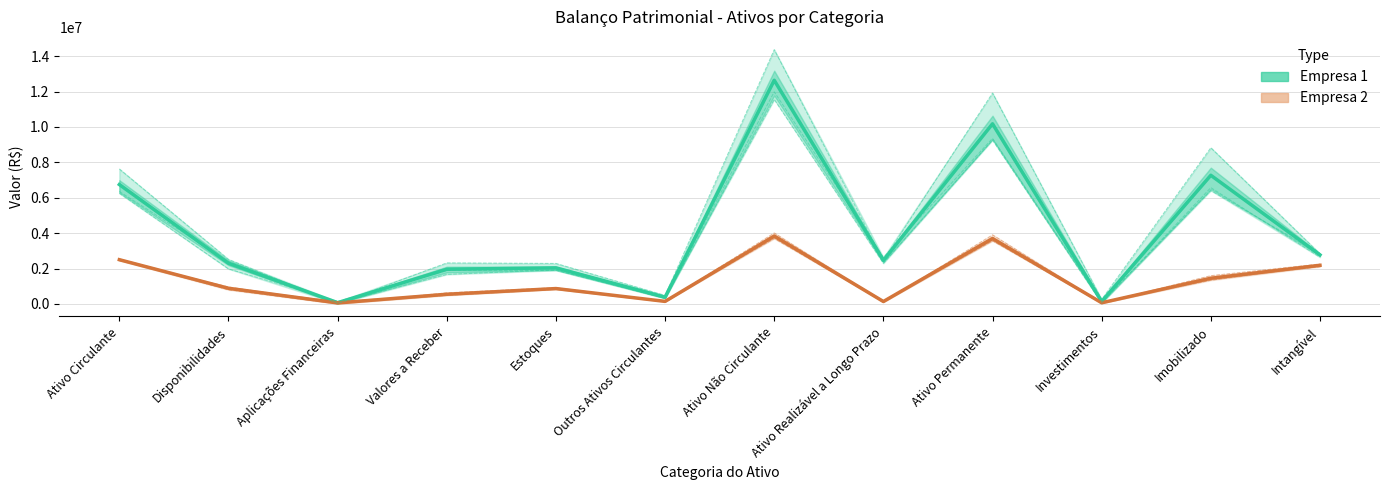

At how many categories does at least one series exceed 10798371?

1